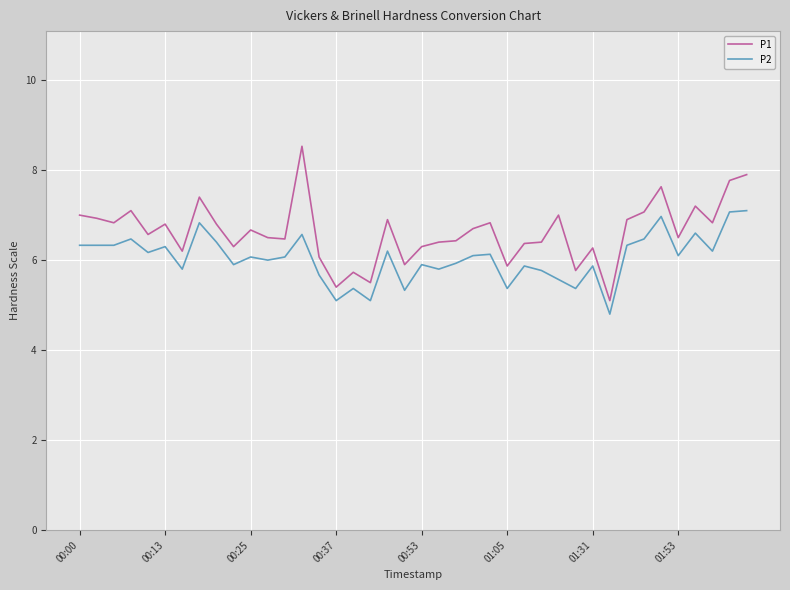

Which series has the largest range (max minus min)?

P1